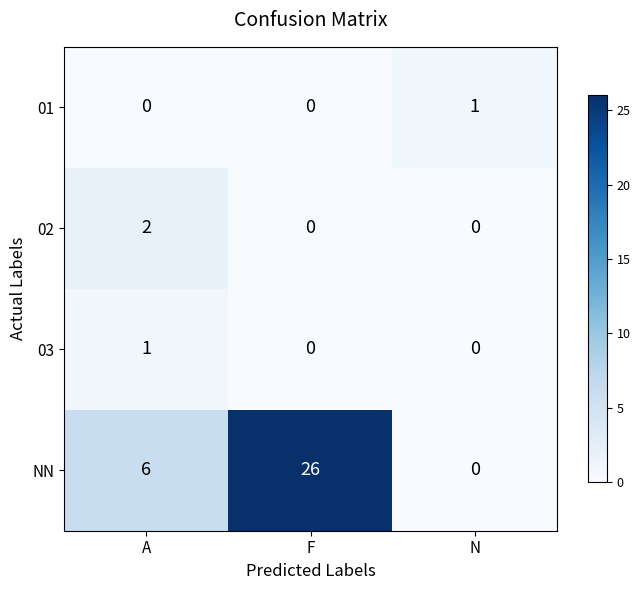

What is the difference between the NN values at N and F?

26